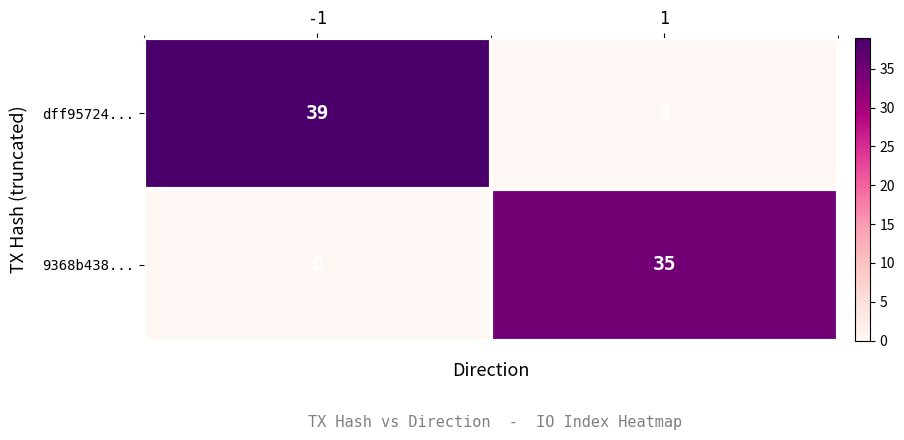

What is the total value across all series at 1?

35